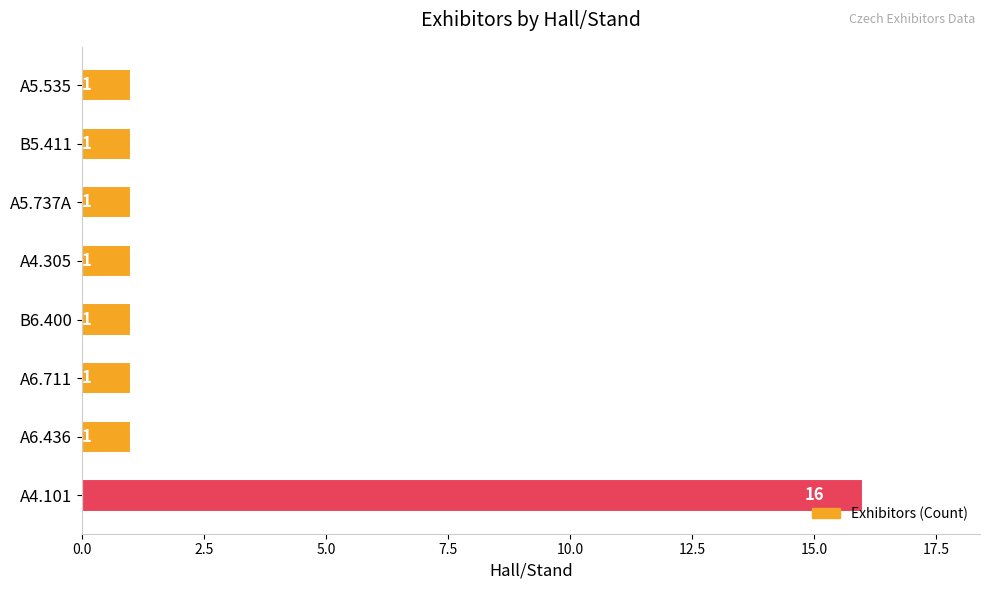

How many bars are there in total?

8